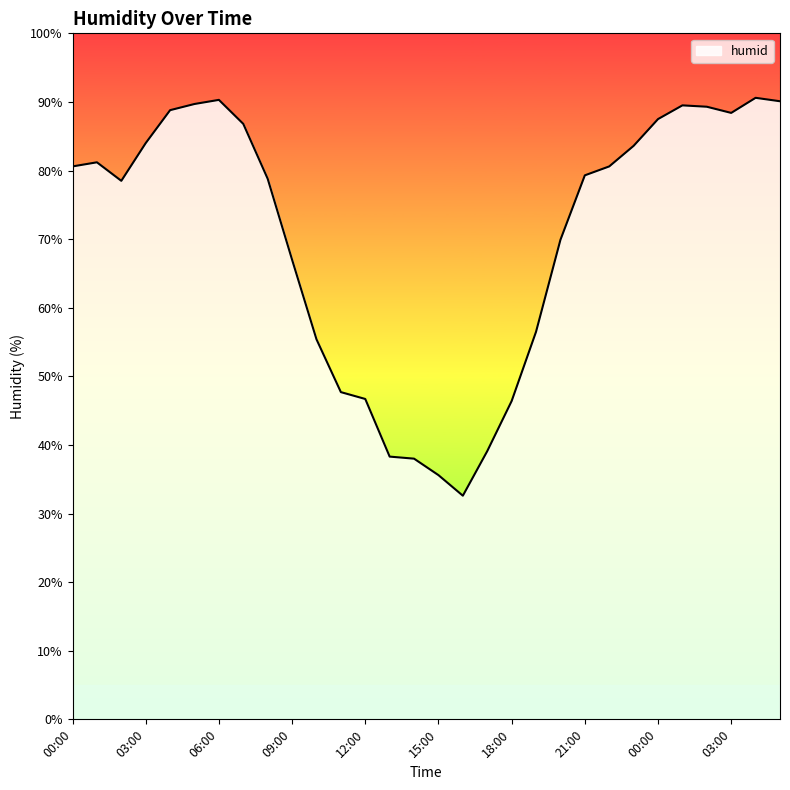

What is the difference between the maximum and minimum values?

58.0